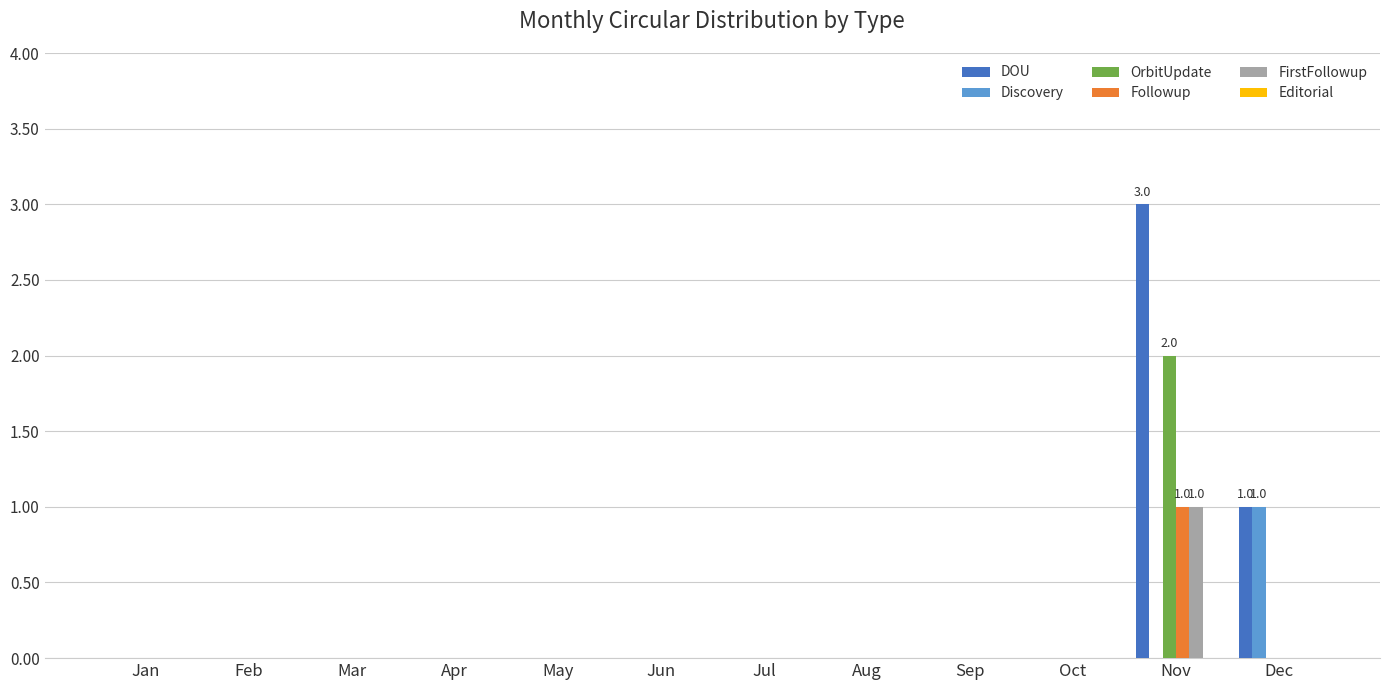

What is the sum of all FirstFollowup values?

1